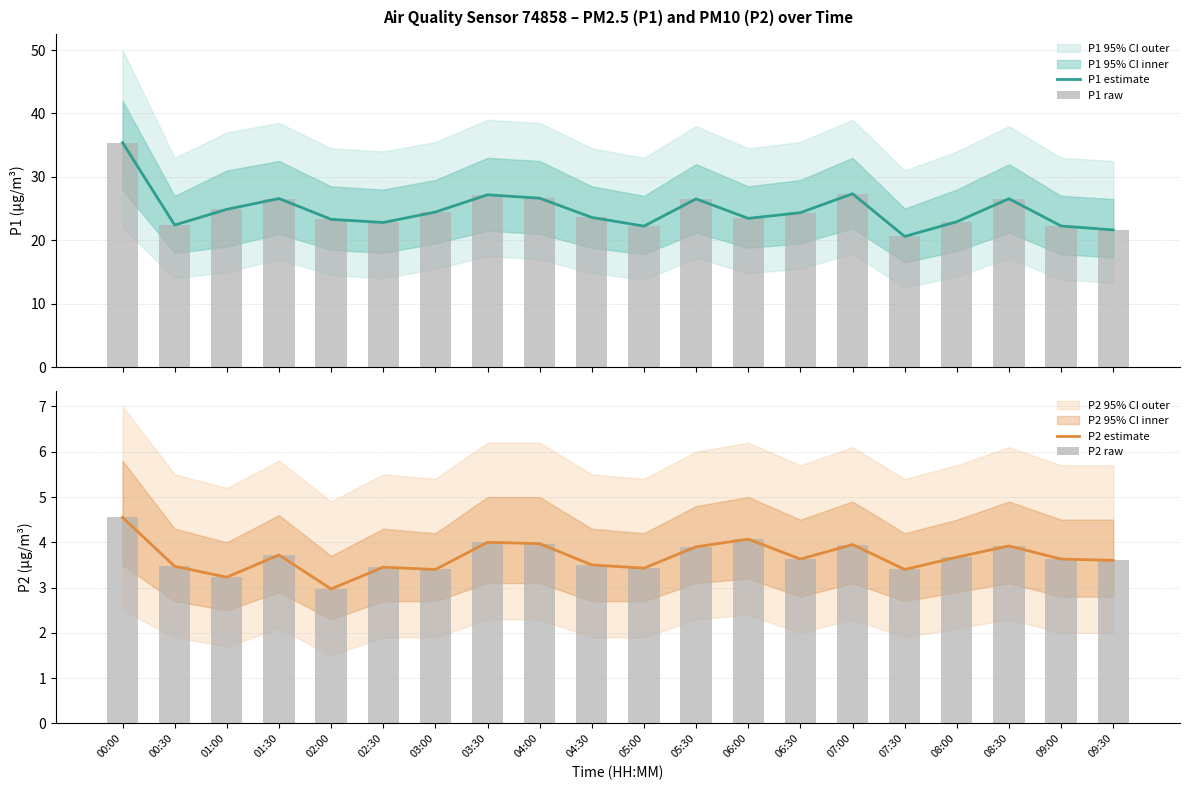

Reading left to right, transcribe all the data shown in this chart.

P1 estimate: 35.4	22.4	24.9	26.6	23.3	22.8	24.4	27.2	26.6	23.6	22.2	26.5	23.4	24.4	27.3	20.6	22.9	26.6	22.2	21.6
P1 raw: 35.4	22.4	24.9	26.6	23.3	22.8	24.4	27.2	26.6	23.6	22.2	26.5	23.4	24.4	27.3	20.6	22.9	26.6	22.2	21.6
P2 estimate: 4.5	3.5	3.2	3.7	3.0	3.5	3.4	4.0	4.0	3.5	3.4	3.9	4.1	3.6	4.0	3.4	3.7	3.9	3.6	3.6
P2 raw: 4.5	3.5	3.2	3.7	3.0	3.5	3.4	4.0	4.0	3.5	3.4	3.9	4.1	3.6	4.0	3.4	3.7	3.9	3.6	3.6